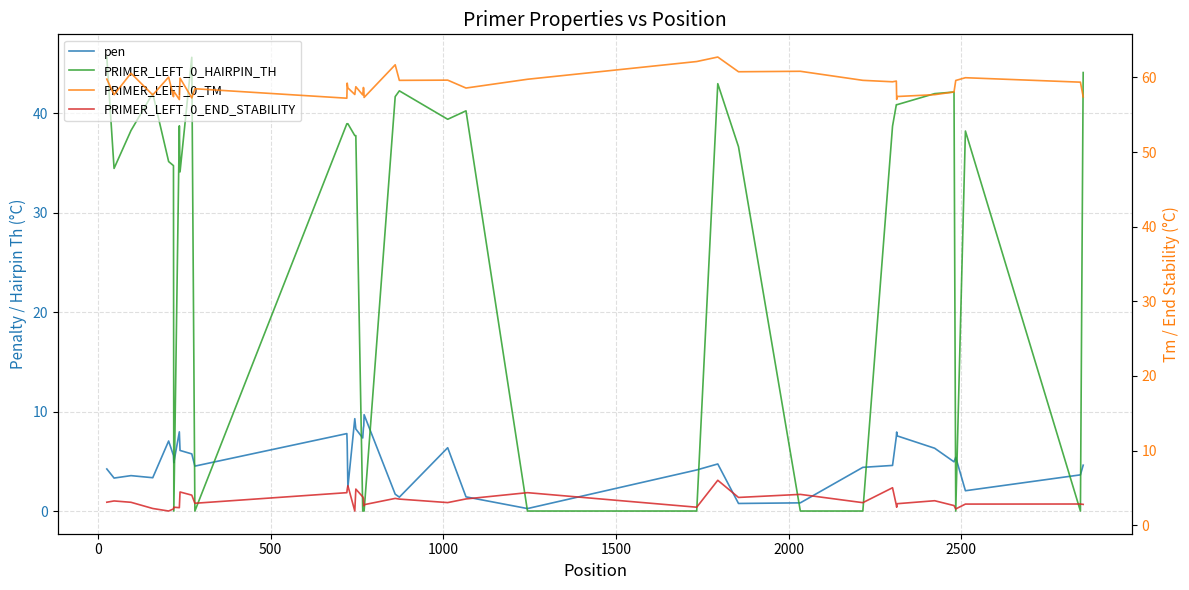

Reading right to left, list all the values displayed in this chart.

pen: 4.6	3.6	2.0	5.4	4.9	6.3	7.6	7.9	7.5	4.6	4.4	0.8	0.8	4.7	4.1	0.2	1.4	6.4	1.4	1.7	9.7	8.6	8.3	7.3	8.2	9.3	2.4	6.8	7.8	4.5	5.7	6.1	8.0	4.9	5.6	7.0	3.3	3.6	3.3	4.2
PRIMER_LEFT_0_HAIRPIN_TH: 44.1	0.0	38.2	0.0	42.1	42.0	40.9	40.9	40.9	38.7	0.0	0.0	36.6	43.0	0.0	0.0	40.2	39.4	42.2	41.7	0.0	0.0	0.0	0.0	37.8	37.8	38.9	38.9	38.9	0.0	45.6	34.1	38.7	0.0	34.7	35.1	42.0	38.3	34.5	45.6
PRIMER_LEFT_0_TM: 57.4	59.4	60.0	59.6	58.1	57.7	57.4	57.1	59.5	59.4	59.6	60.8	60.8	62.7	62.1	59.8	58.6	59.6	59.6	61.7	57.3	58.4	58.6	57.7	58.8	57.7	58.6	59.2	57.2	58.5	57.3	59.9	57.0	58.1	57.4	60.0	57.7	60.6	57.7	59.8
PRIMER_LEFT_0_END_STABILITY: 2.8	2.8	2.8	2.2	2.6	3.3	2.9	2.4	2.7	5.0	3.0	4.1	3.7	6.0	2.4	4.3	3.5	3.0	3.5	3.6	2.7	2.6	3.6	3.8	4.8	1.9	5.3	4.8	4.3	2.9	4.0	4.4	2.3	2.4	2.2	1.9	2.2	3.1	3.2	3.1